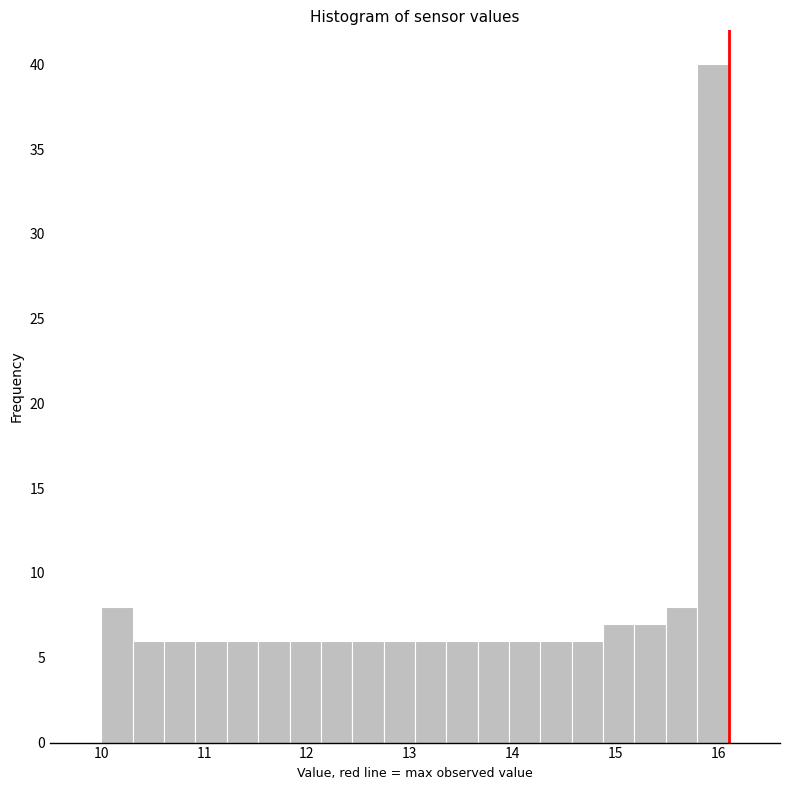

Read against the x-axis, roughly where is the centre of the tallest bar?

15.9